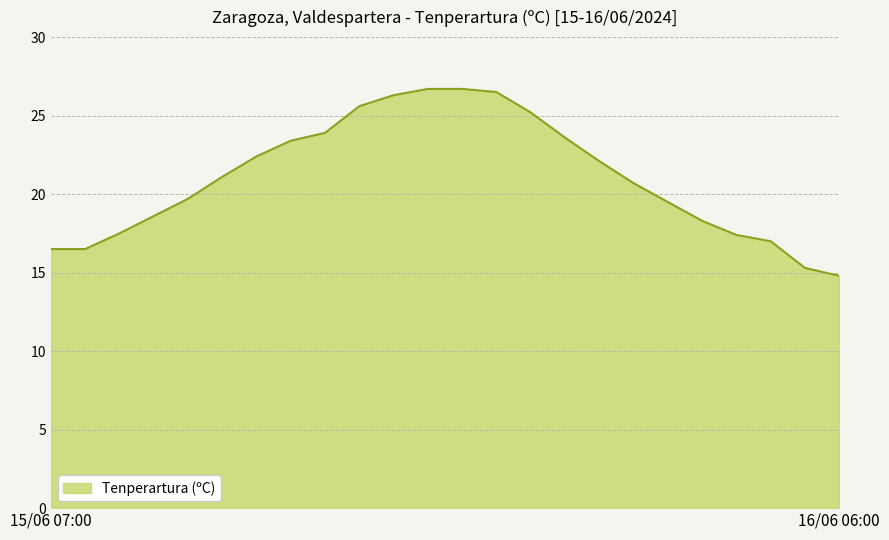

What is the minimum value shown in the chart?

14.8